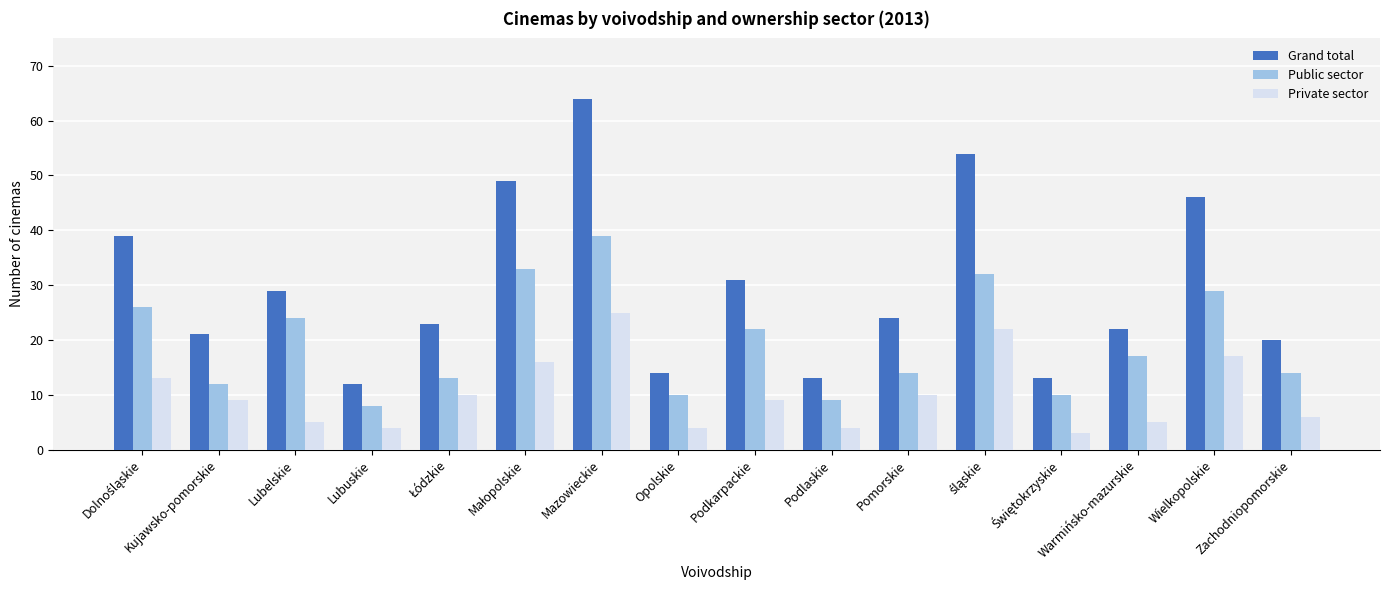

What is the maximum value for Public sector?

39